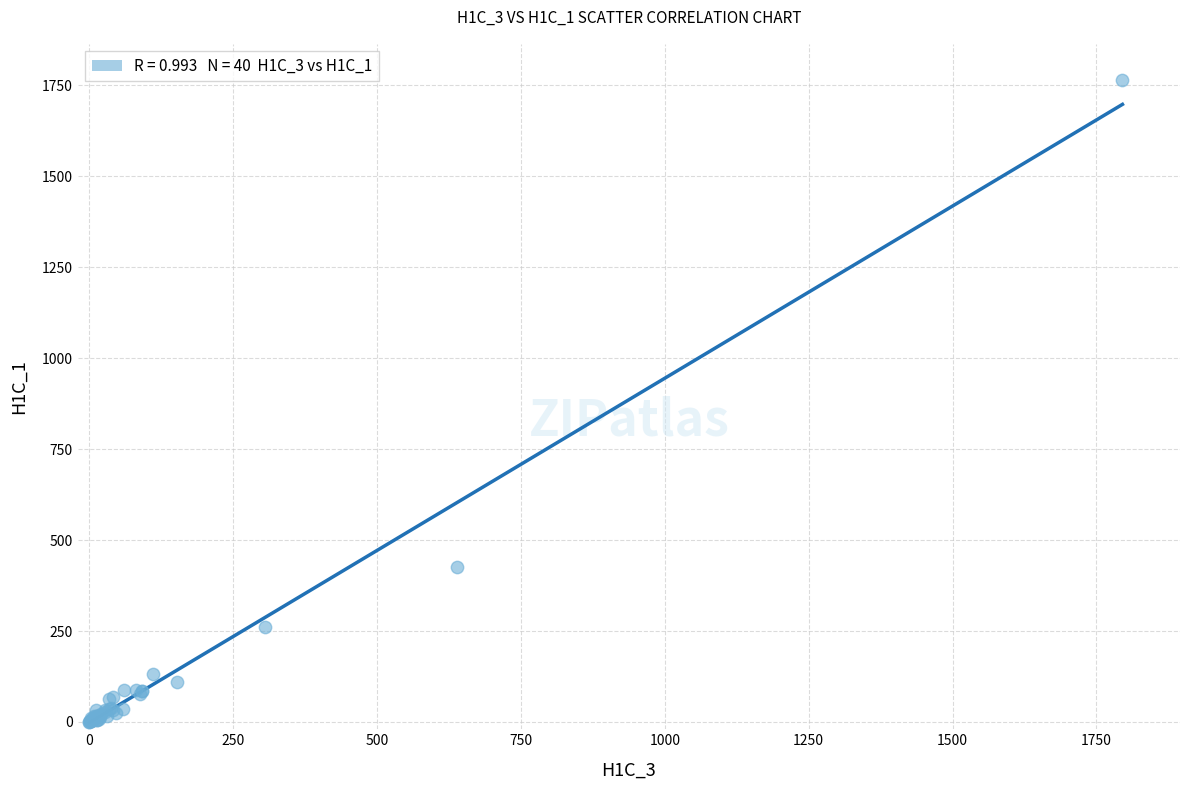

What Y value in the scatter plot is closest to 881?

424.8